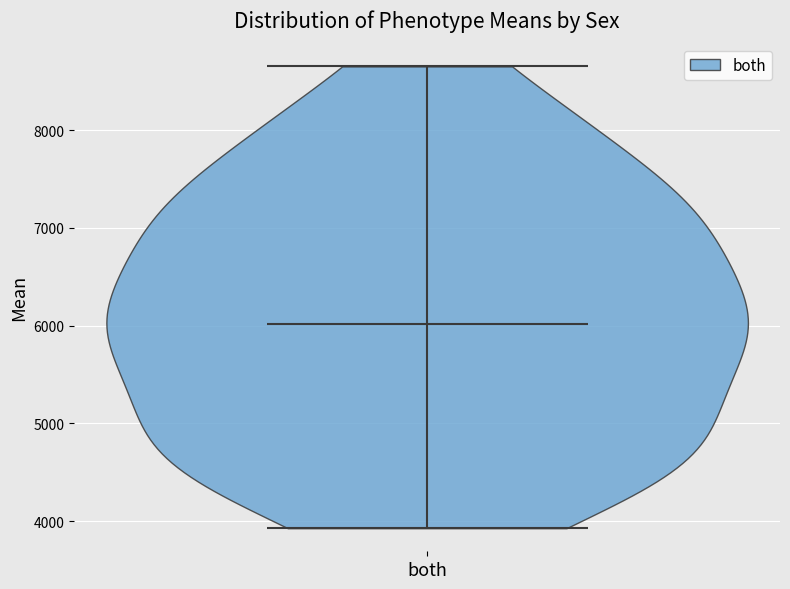

What is the highest point the violin for both reaches on the y-axis? The values are not printed on the chart, so give them approximately, as read against the axis.

8700